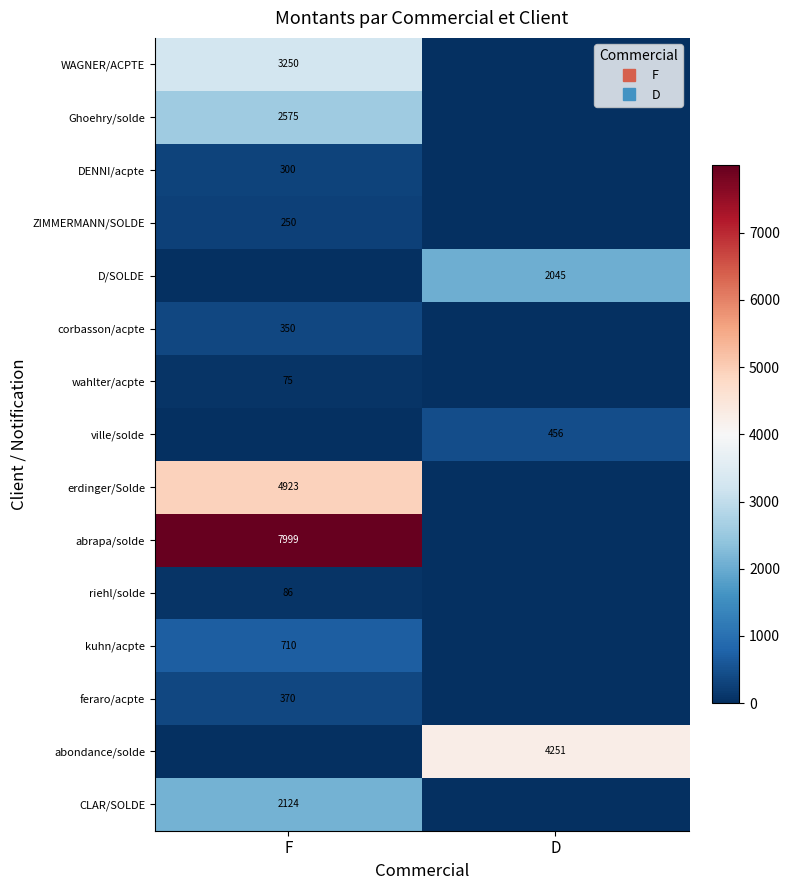

What is the total value across all series at D?

6751.8